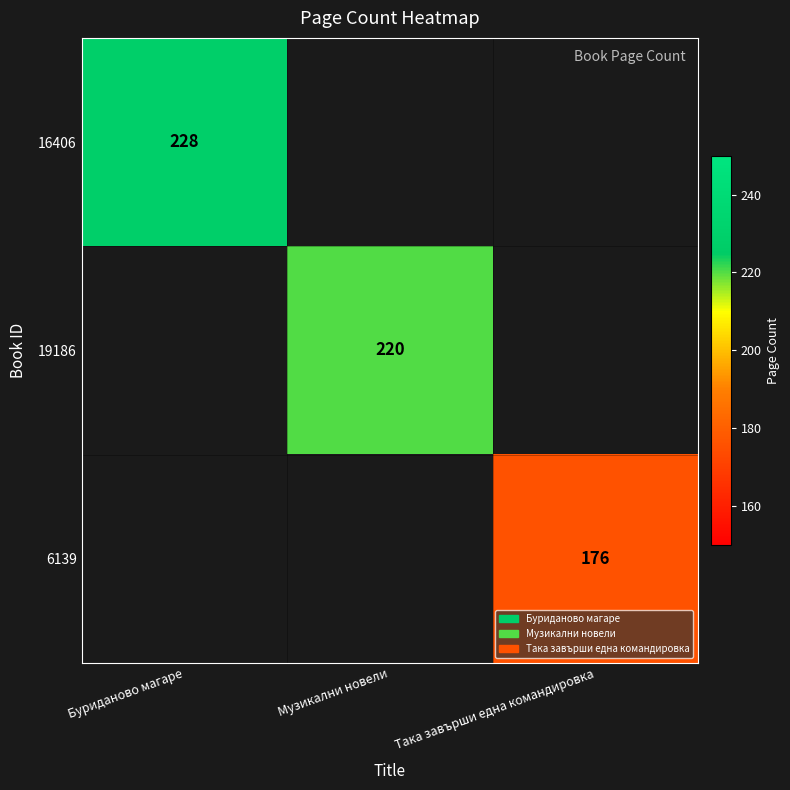

What is the maximum value for 16406?

228.0